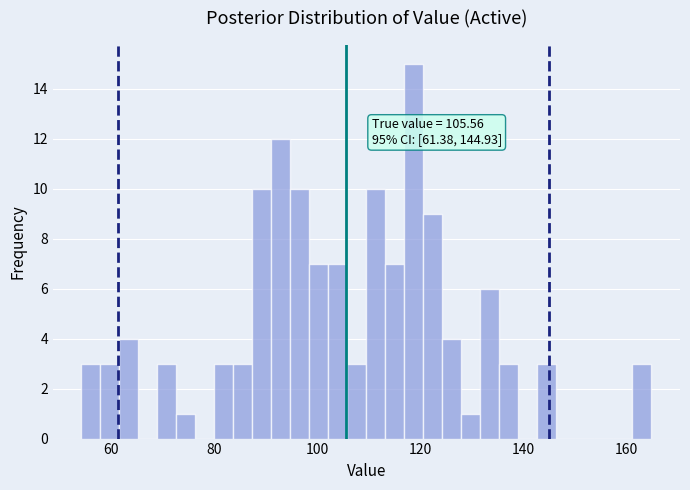

Read against the x-axis, roughly where is the centre of the tallest bar?

118